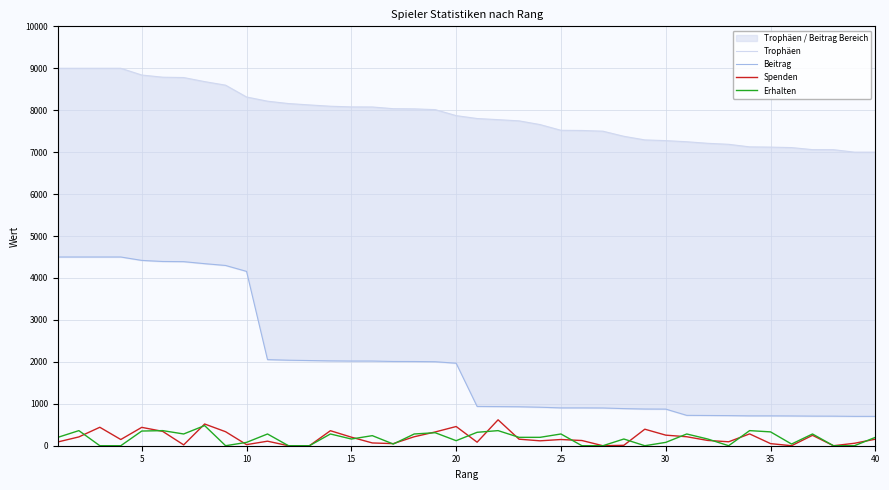

What is the value of the Trophäen point at the 28th from the left?

7378